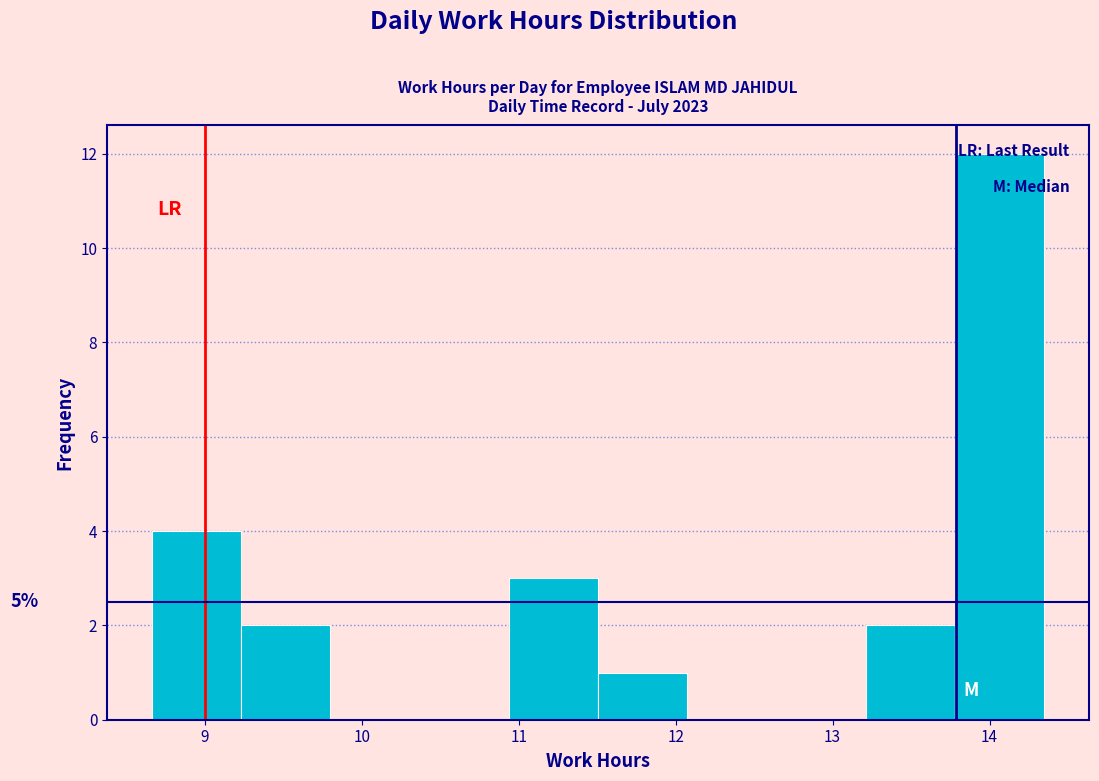

Over which range of the x-axis is the bar tallest?

13.8 to 14.4